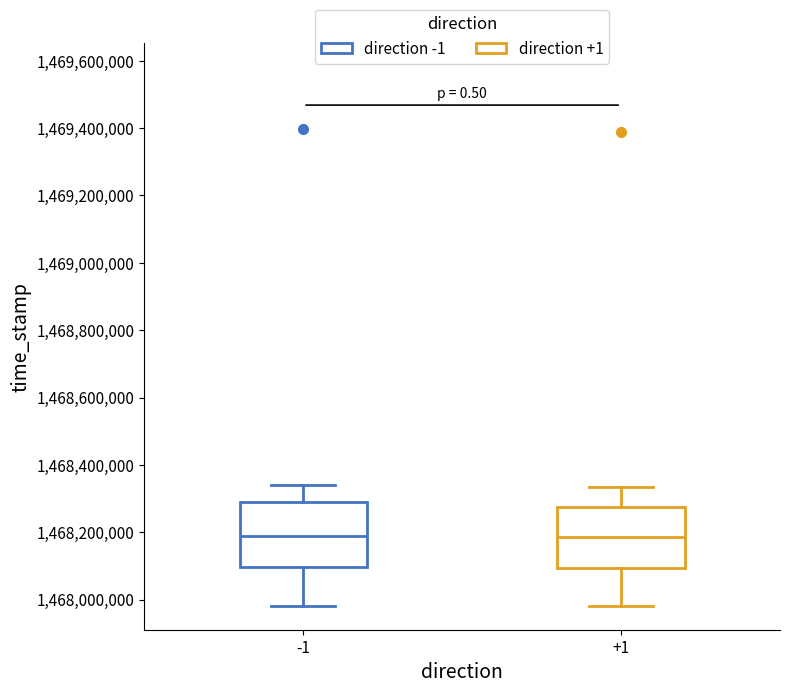

Reading left to right, transcribe this box plot: for each box, give where its median line is, the range the box spans, and where its two whiskers end, as read against the y-axis. The values are not printed on the chart, so give them approximately, as read against the axis.

-1: median 1468180000, box 1468100000 to 1468280000, whiskers 1467980000 to 1468340000
+1: median 1468180000, box 1468100000 to 1468280000, whiskers 1467980000 to 1468340000